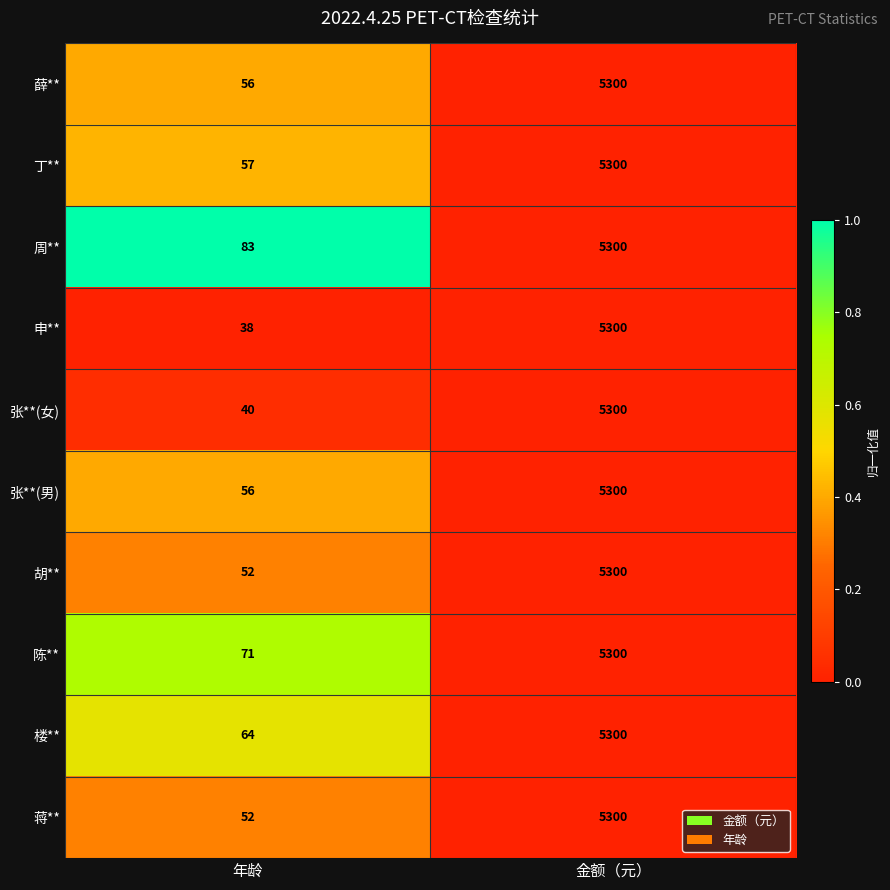

Which series changed the most between 年龄 and 金额（元）?

申**